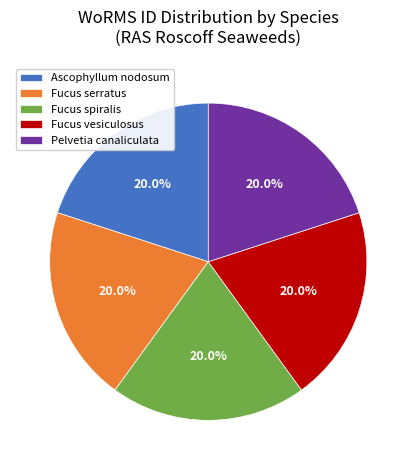

Count the number of slices in the pie.

5